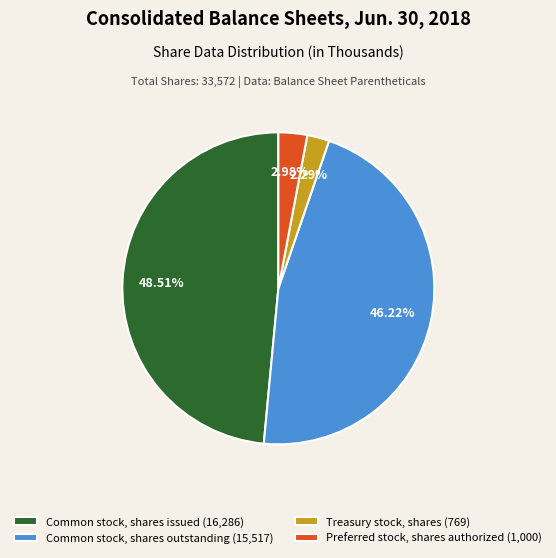

True or false: Common stock, shares issued accounts for 49% of the total.

True